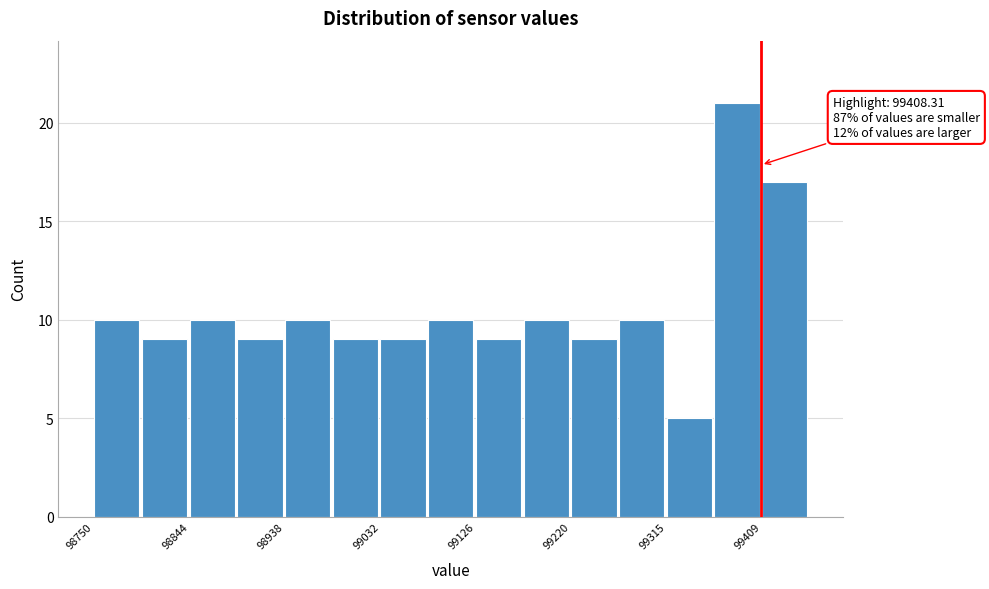

Over which range of the x-axis is the bar tallest?

99360 to 99410